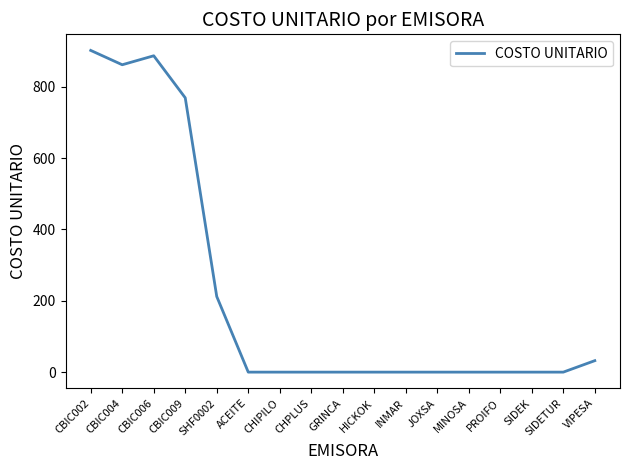

What is the change in value from CBIC006 to ACEITE?

-886.6